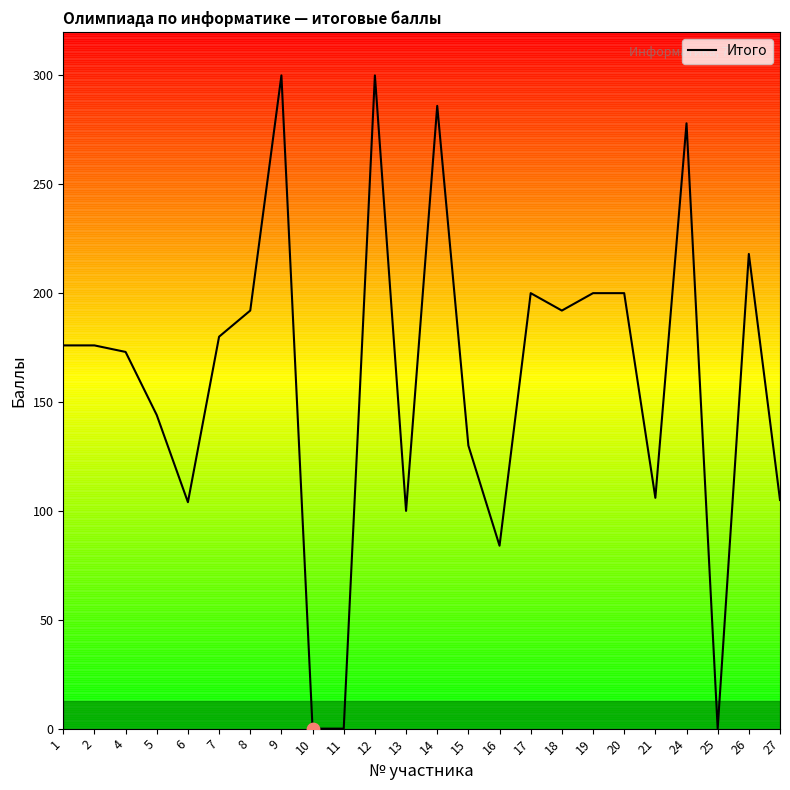

What is the change in value from 7 to 13?

-80